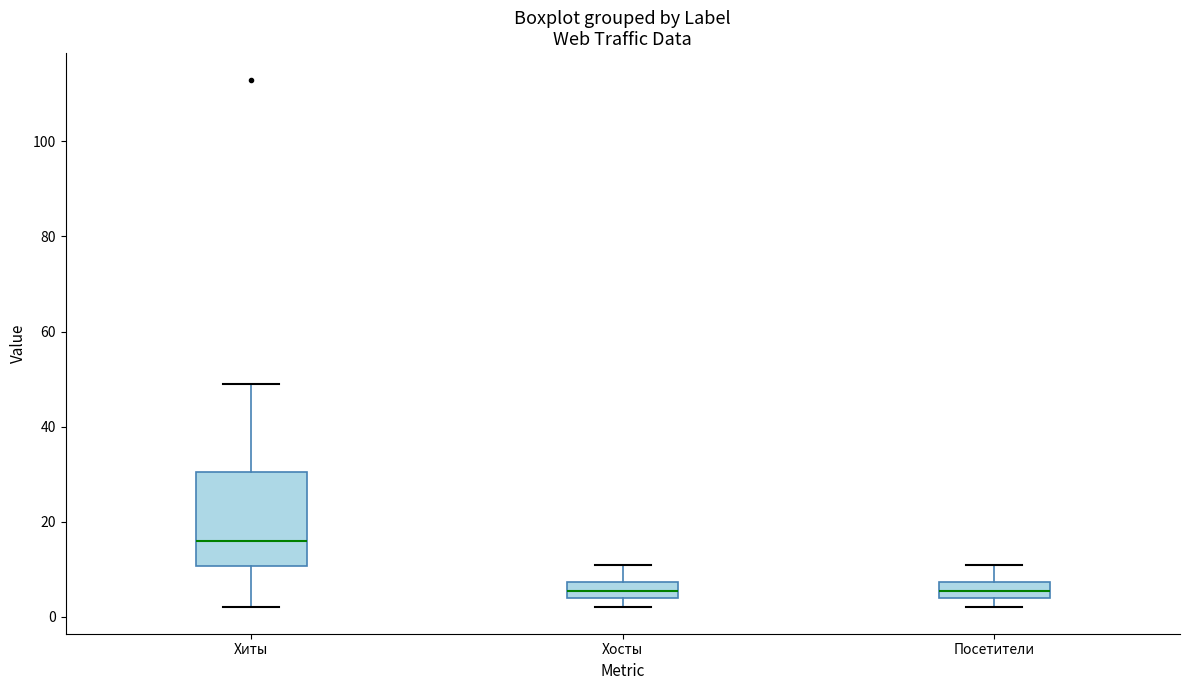

Reading left to right, transcribe this box plot: for each box, give where its median line is, the range the box spans, and where its two whiskers end, as read against the y-axis. The values are not printed on the chart, so give them approximately, as read against the axis.

Хиты: median 16, box 10 to 30, whiskers 2 to 50
Хосты: median 6, box 4 to 8, whiskers 2 to 12
Посетители: median 6, box 4 to 8, whiskers 2 to 12